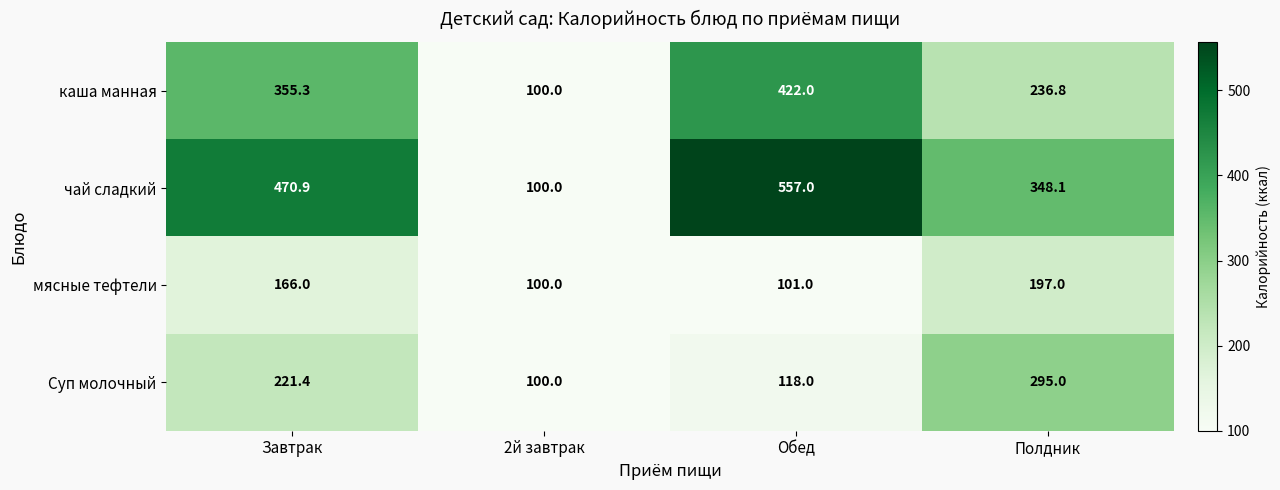

Between 2й завтрак and Полдник, which series saw the biggest shift?

чай сладкий